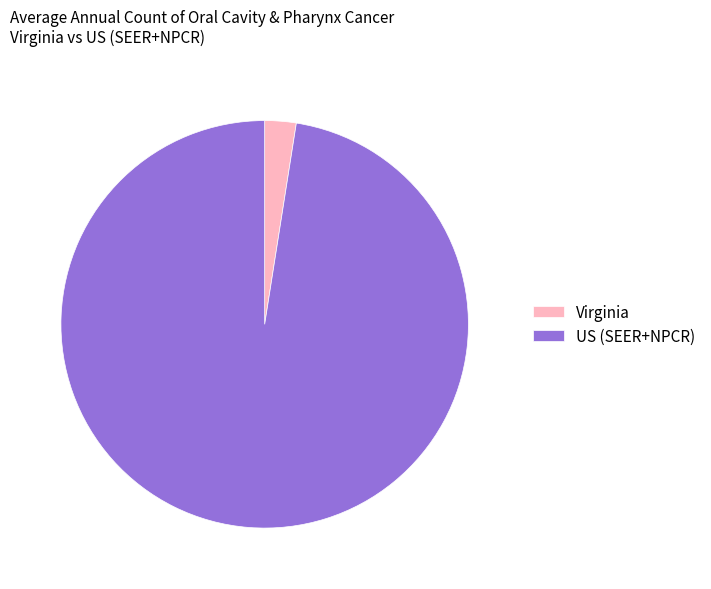

Combined, do US (SEER+NPCR) and Virginia account for over 50%?

Yes